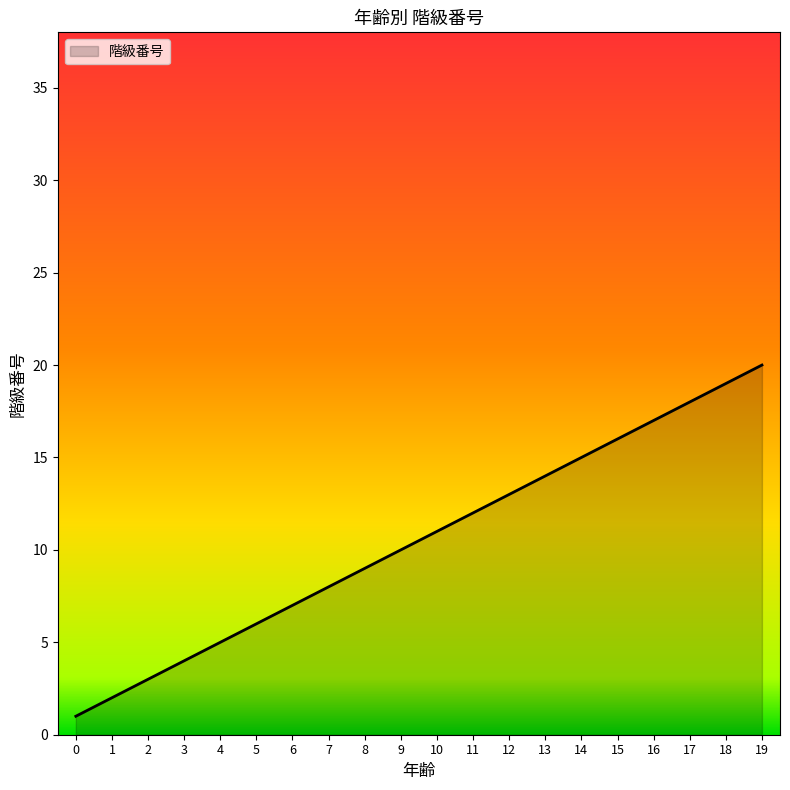

What is the change in value from 15 to 17?

+2